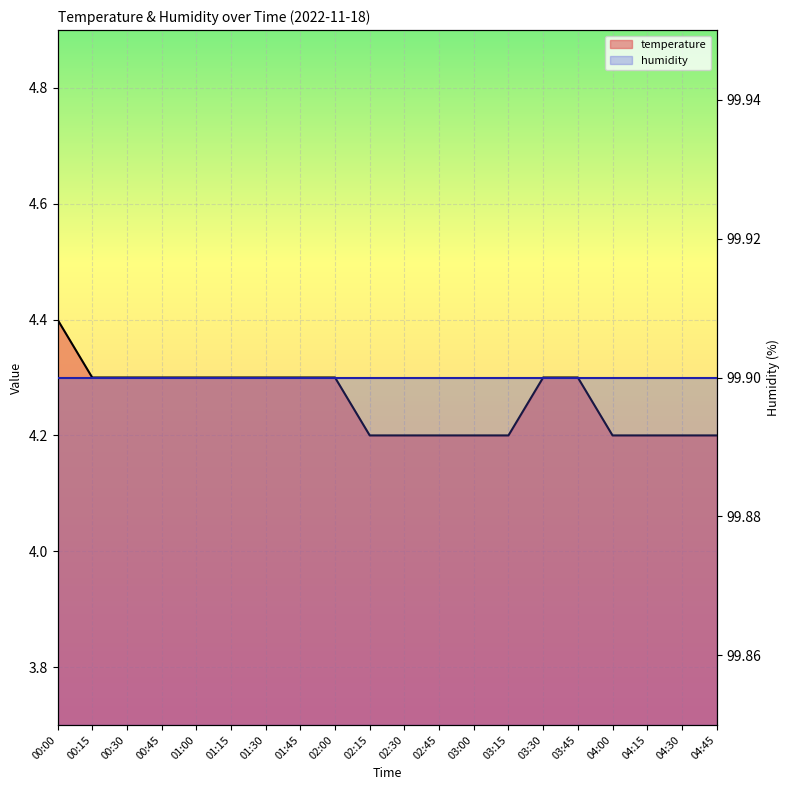

Reading left to right, what are all the values shown in this chart?

4.4	4.3	4.3	4.3	4.3	4.3	4.3	4.3	4.3	4.2	4.2	4.2	4.2	4.2	4.3	4.3	4.2	4.2	4.2	4.2